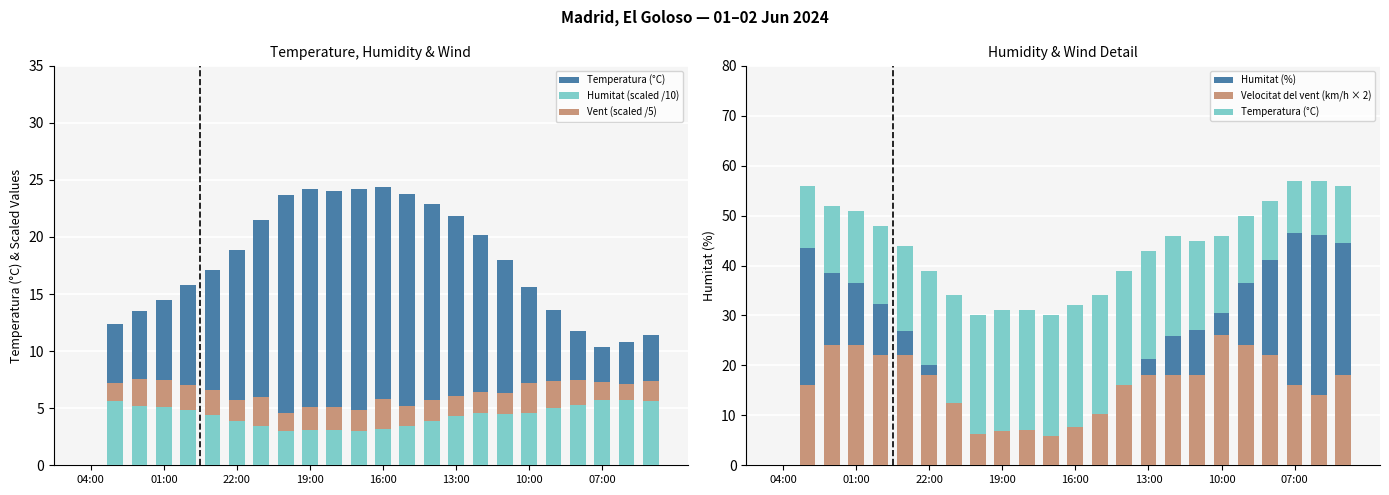

Where does the Humitat (scaled /10) series first go above 4?

01:00